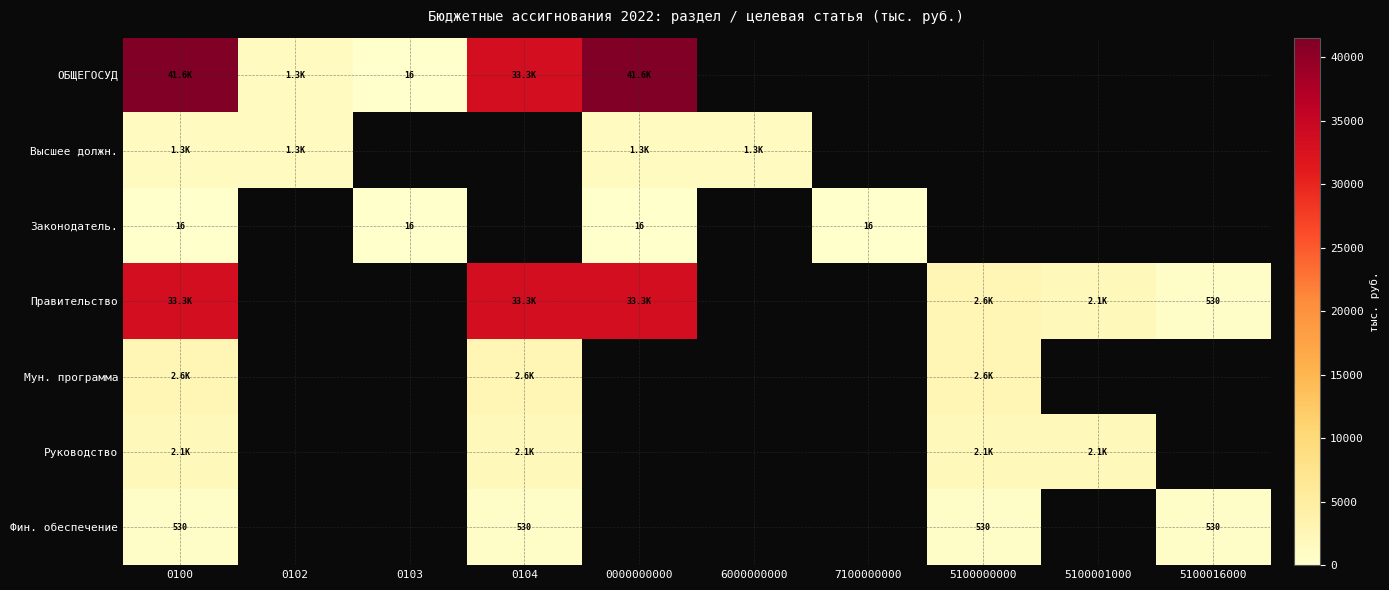

Rank the series by their maximum value, from highest to lowest.

ОБЩЕГОСУД, Правительство, Мун. программа, Руководство, Высшее должн., Фин. обеспечение, Законодатель.